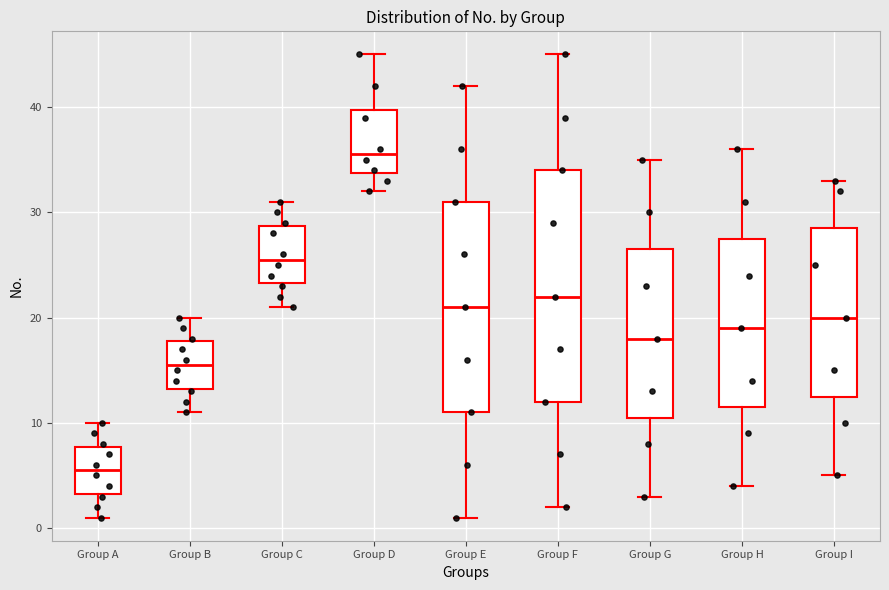

Where is the lower edge of the box for Group E on the y-axis? The values are not printed on the chart, so give them approximately, as read against the axis.

11